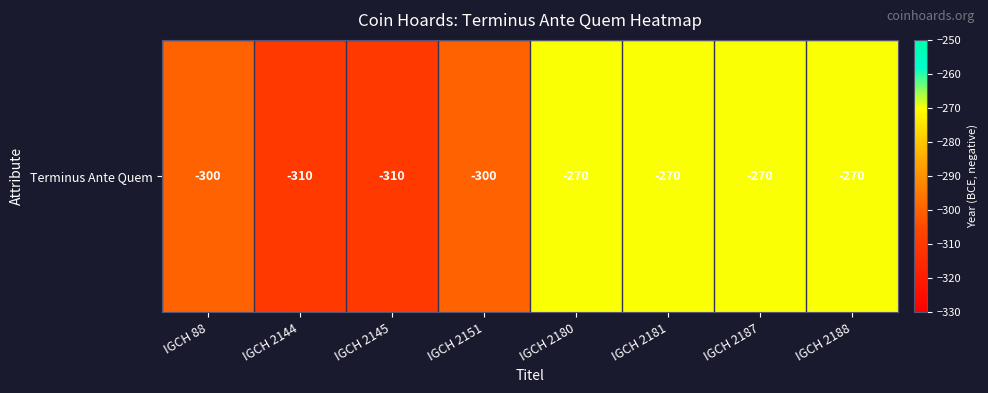

What is the sum of the values at IGCH 2181 and IGCH 2187?

-540